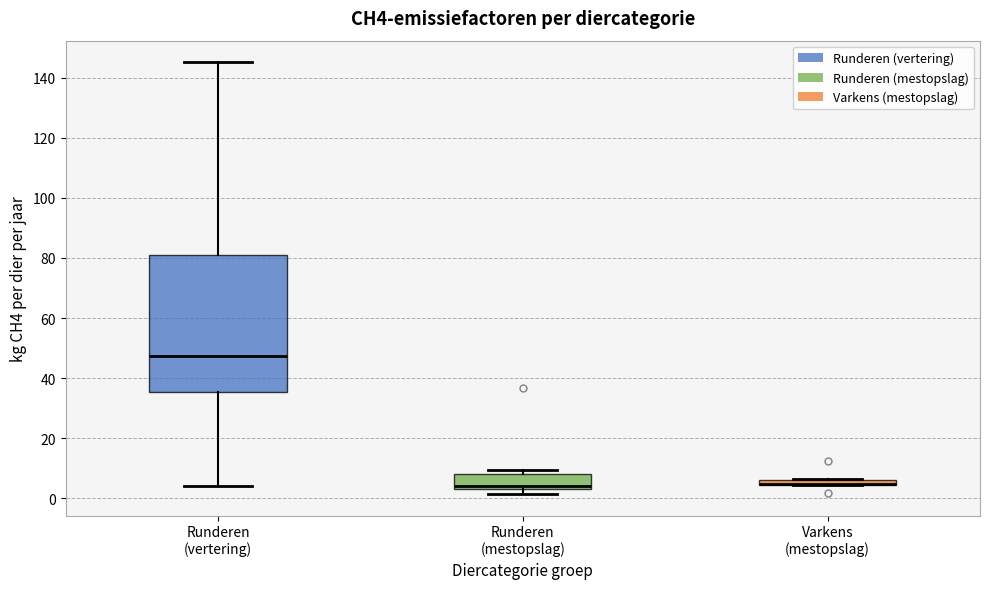

Comparing the boxes themselves (not the whiskers), which one is the tallest?

Runderen (vertering)